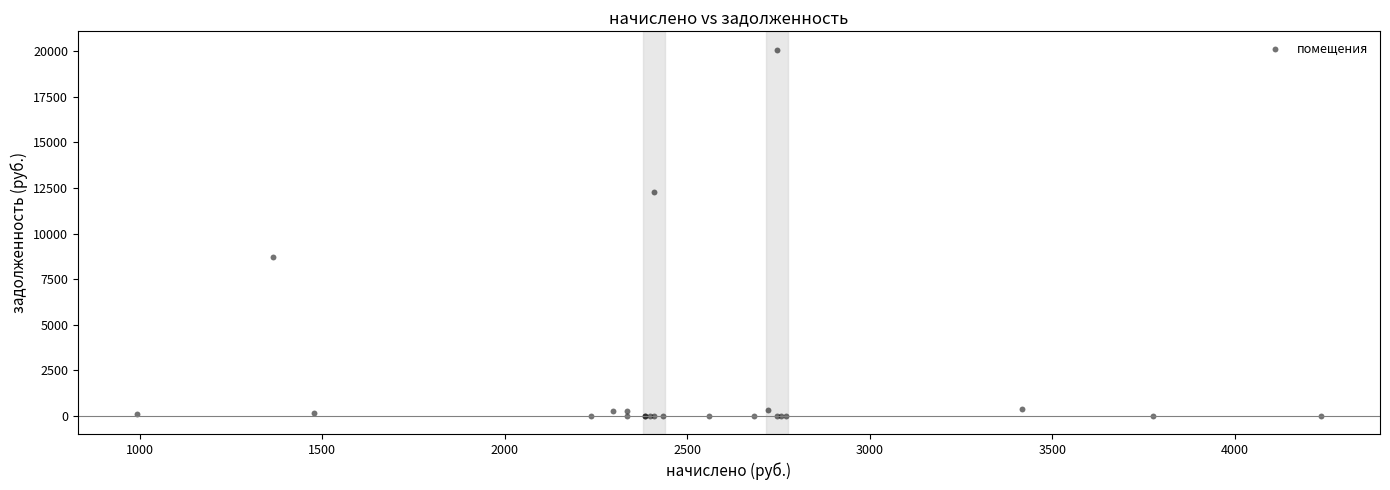

What Y value in the scatter plot is closest to 10046?

8703.2